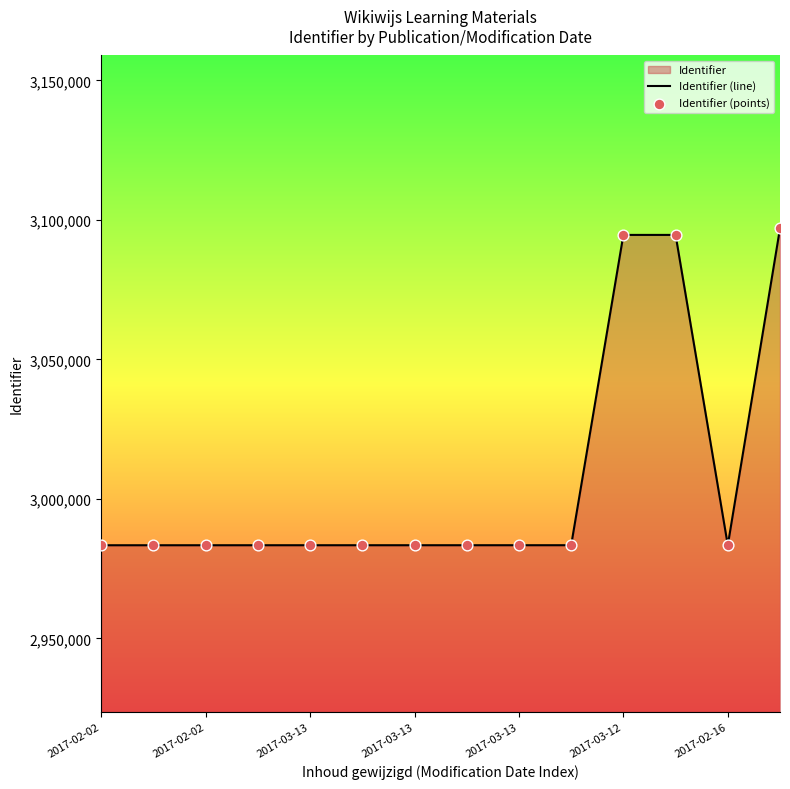

Which series reaches the minimum Y coordinate?

Identifier (line)